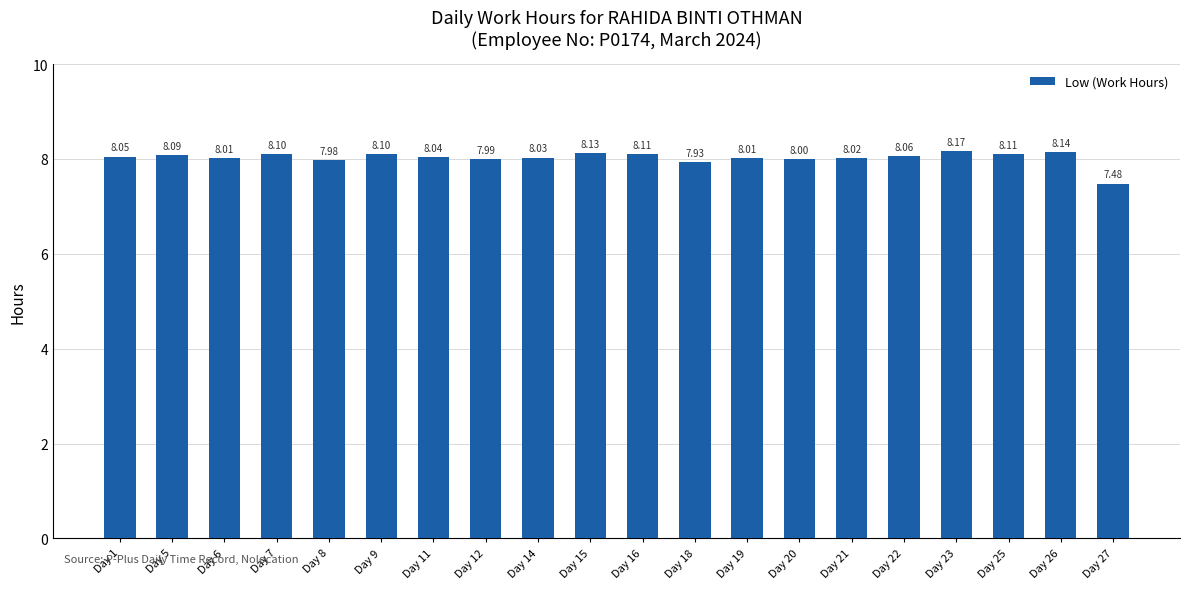

What is the change in value from Day 25 to Day 27?

-0.6